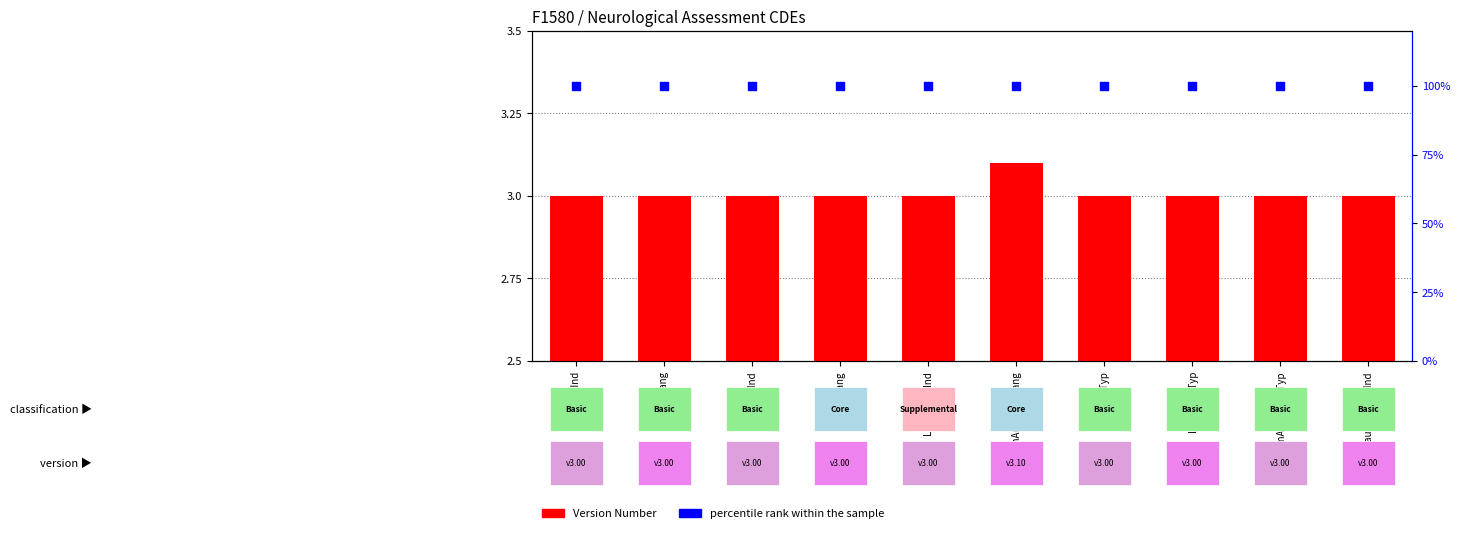

Which series has the largest total across all categories?

percentile rank within the sample